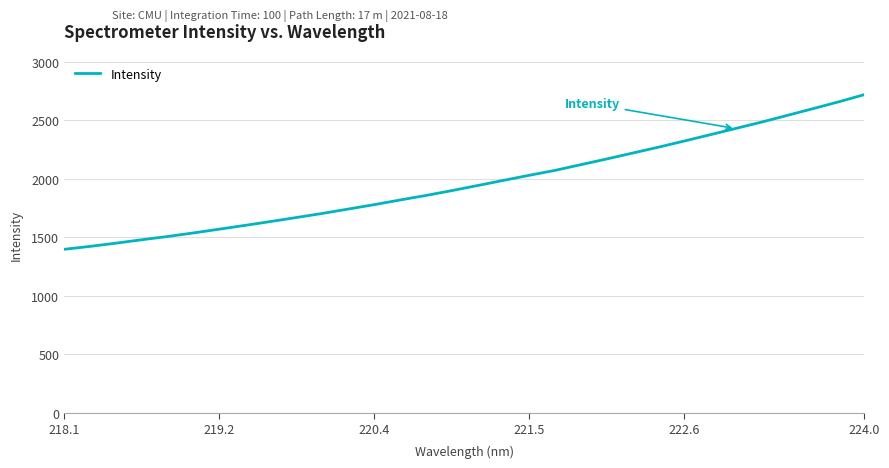

How many distinct data groups are displayed?

1